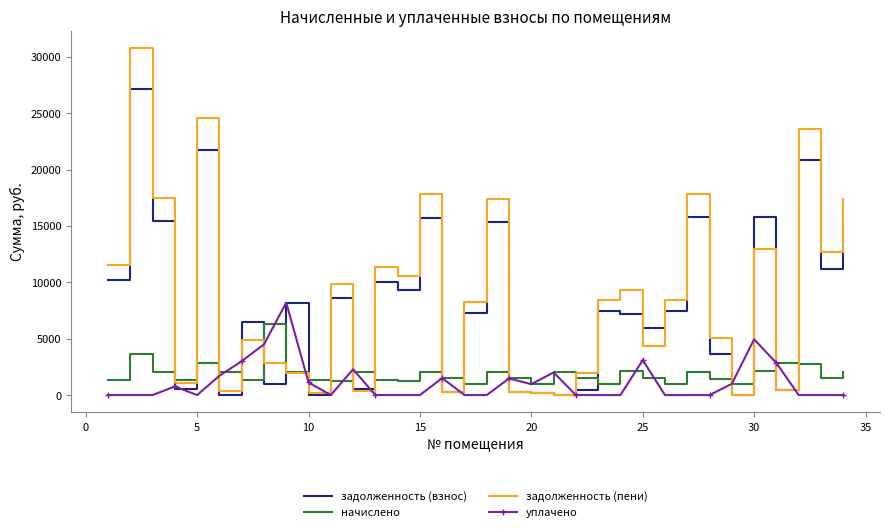

Which series ends up on top after the final intersection of начислено and задолженность (пени)?

задолженность (пени)